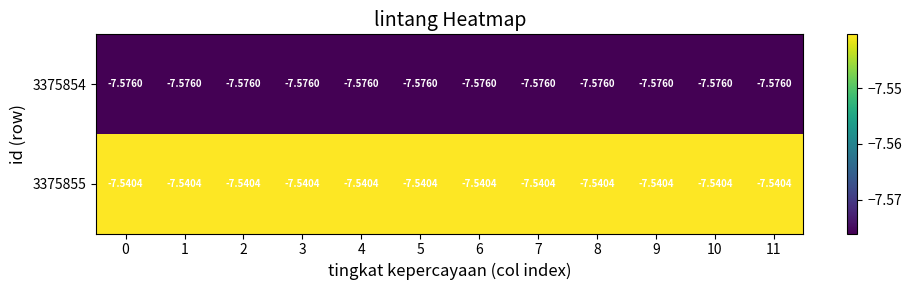

What is the total value across all series at 8?

-15.1